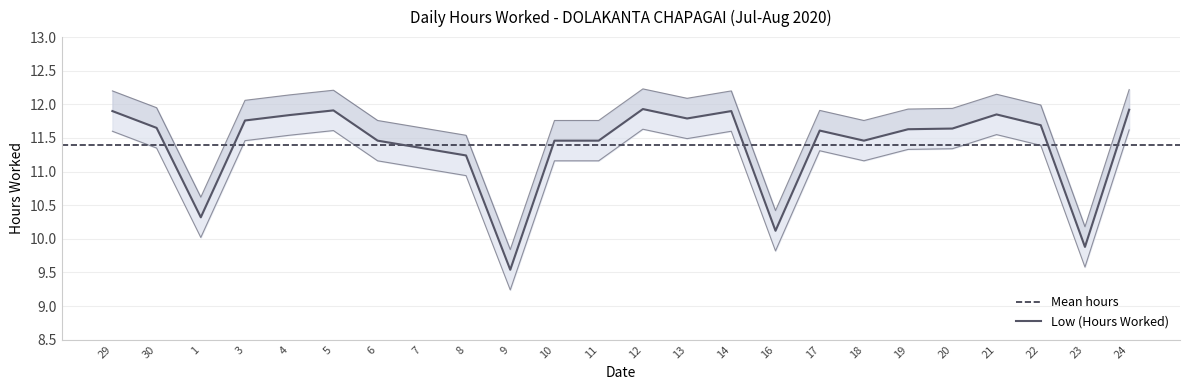

Reading left to right, extract all data points from this chart.

29=11.9	30=11.7	1=10.3	3=11.8	4=11.8	5=11.9	6=11.5	7=11.3	8=11.2	9=9.5	10=11.5	11=11.5	12=11.9	13=11.8	14=11.9	16=10.1	17=11.6	18=11.5	19=11.6	20=11.6	21=11.8	22=11.7	23=9.9	24=11.9